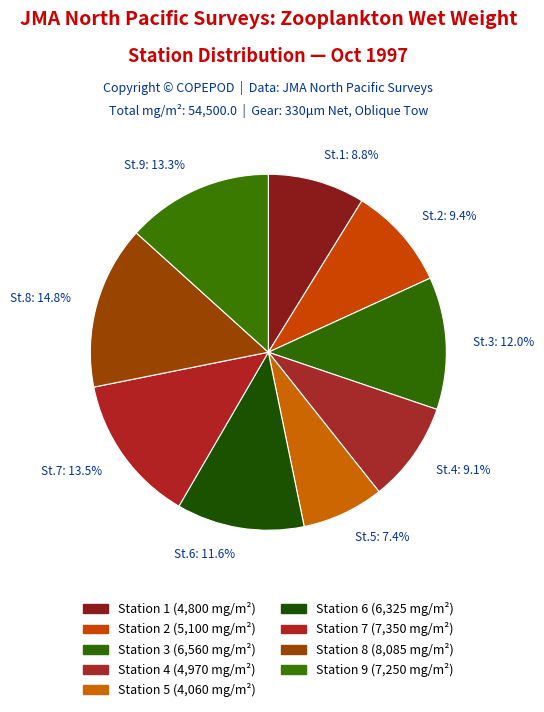

Is St.7: 13.5% the majority of the pie?

No